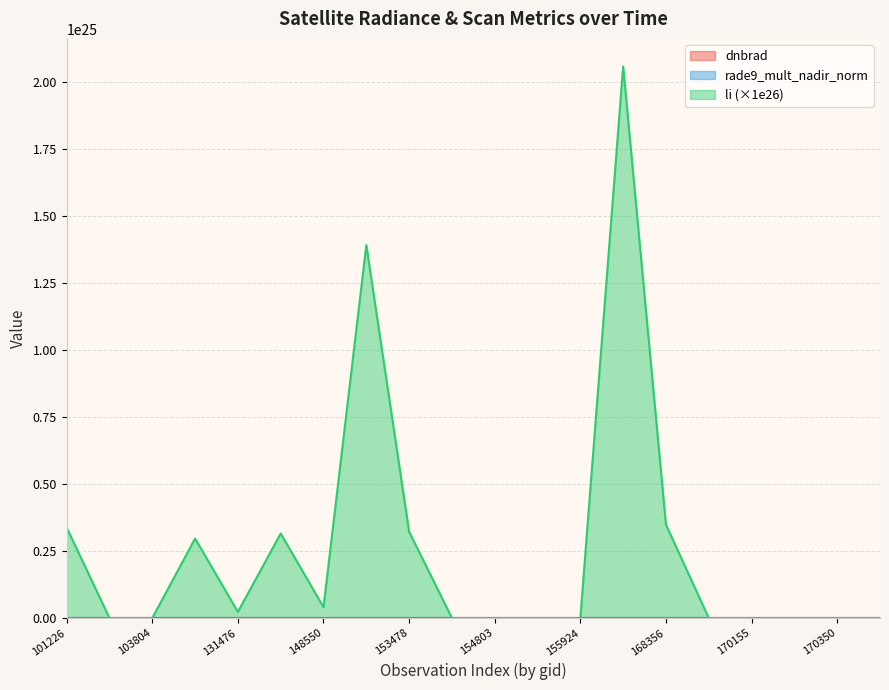

What are all the series names shown in the legend?

dnbrad, rade9_mult_nadir_norm, li